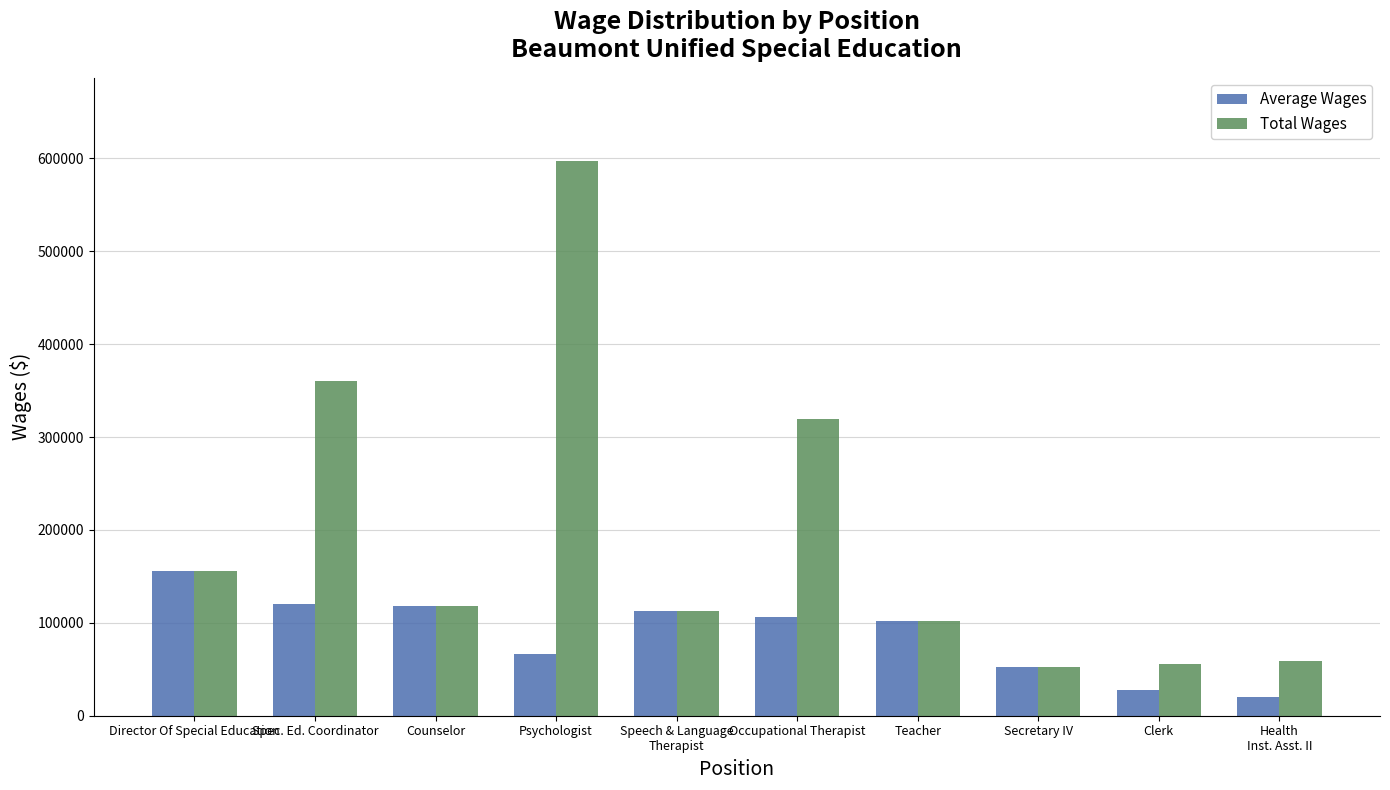

What is the minimum value shown in the chart?

19794.7